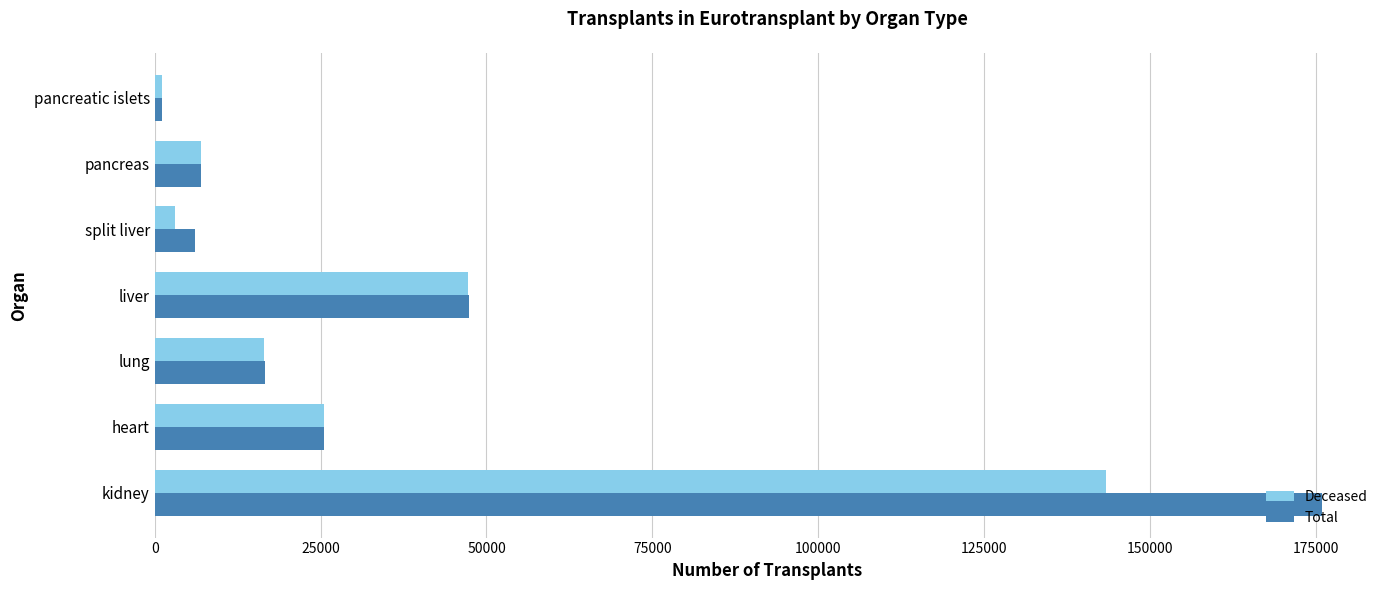

Where is Deceased nearest to the value 72208?

liver